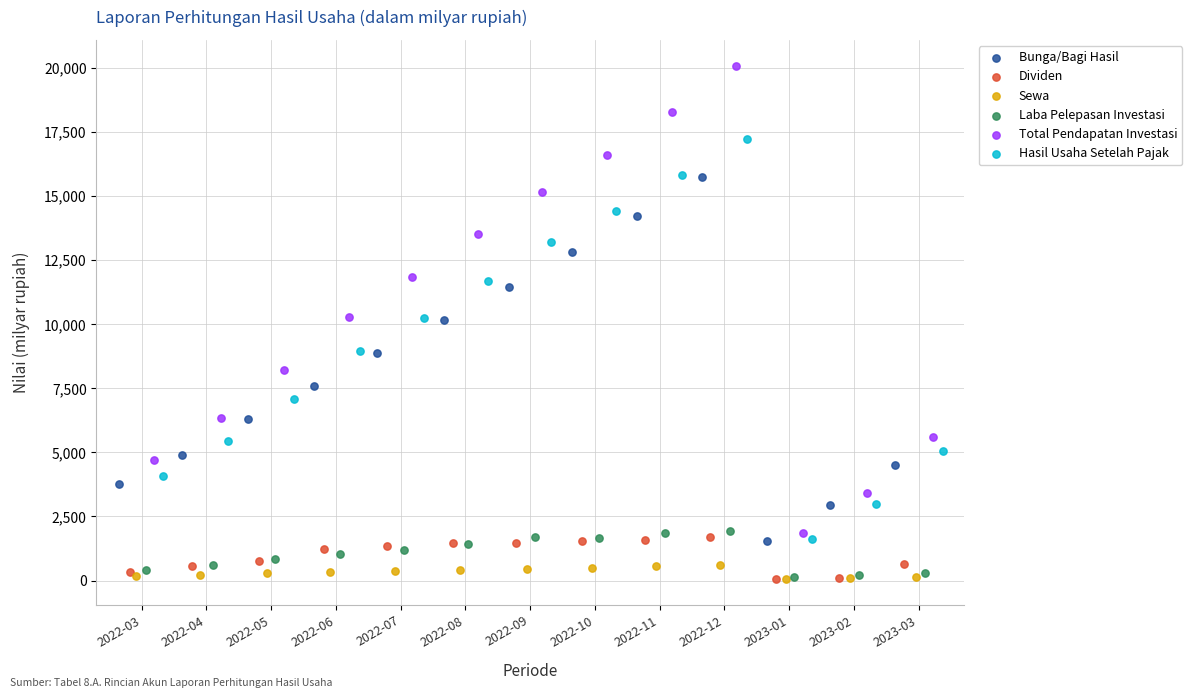

What are all the series names shown in the legend?

Bunga/Bagi Hasil, Dividen, Sewa, Laba Pelepasan Investasi, Total Pendapatan Investasi, Hasil Usaha Setelah Pajak